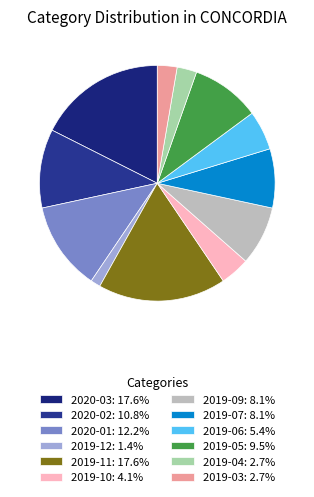

Is it true that 2019-09 is 8% of the pie?

True